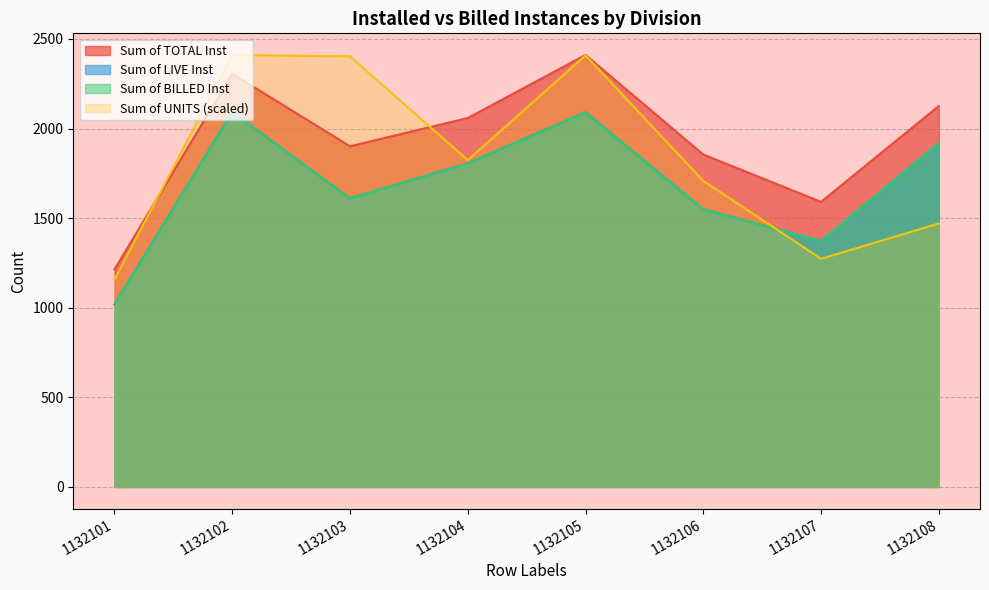

Between 1132103 and 1132105, which series saw the biggest shift?

Sum of TOTAL Inst